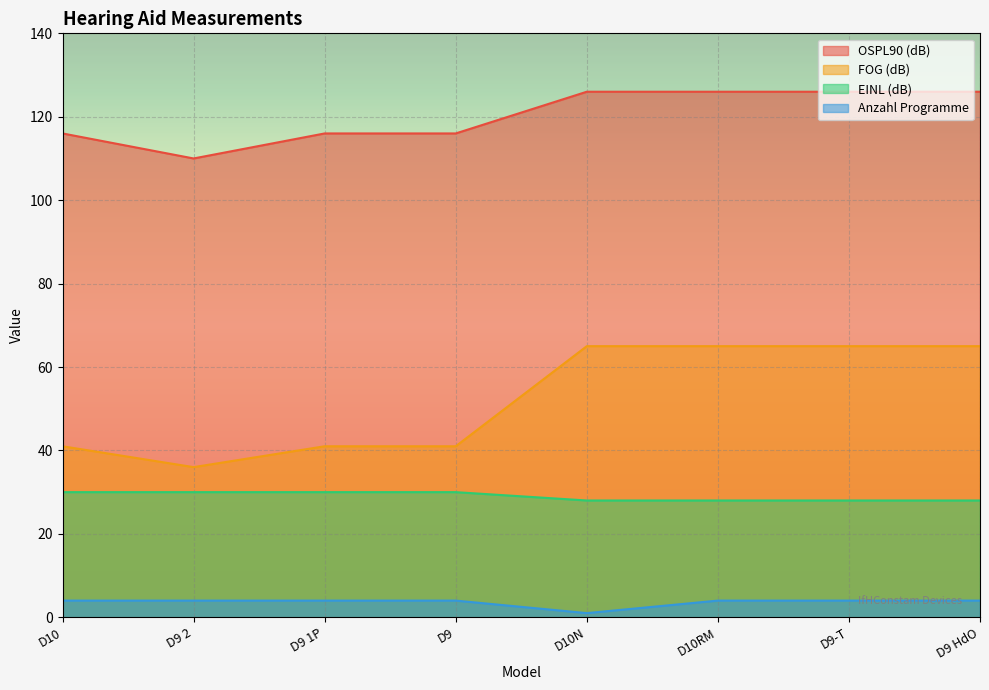

Rank the series at D9-T from lowest to highest value.

Anzahl Programme, EINL (dB), FOG (dB), OSPL90 (dB)